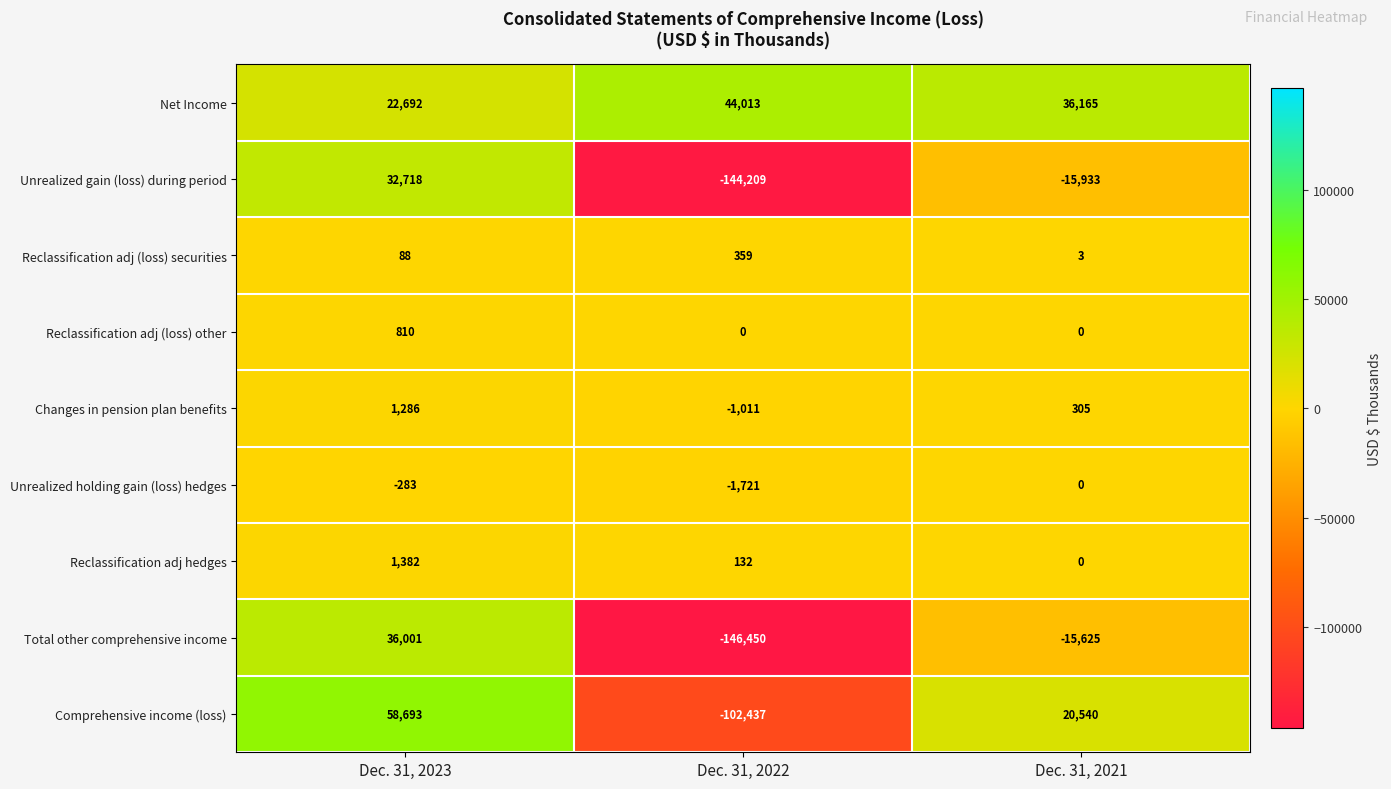

What is the sum of all Unrealized holding gain (loss) hedges values?

-2004